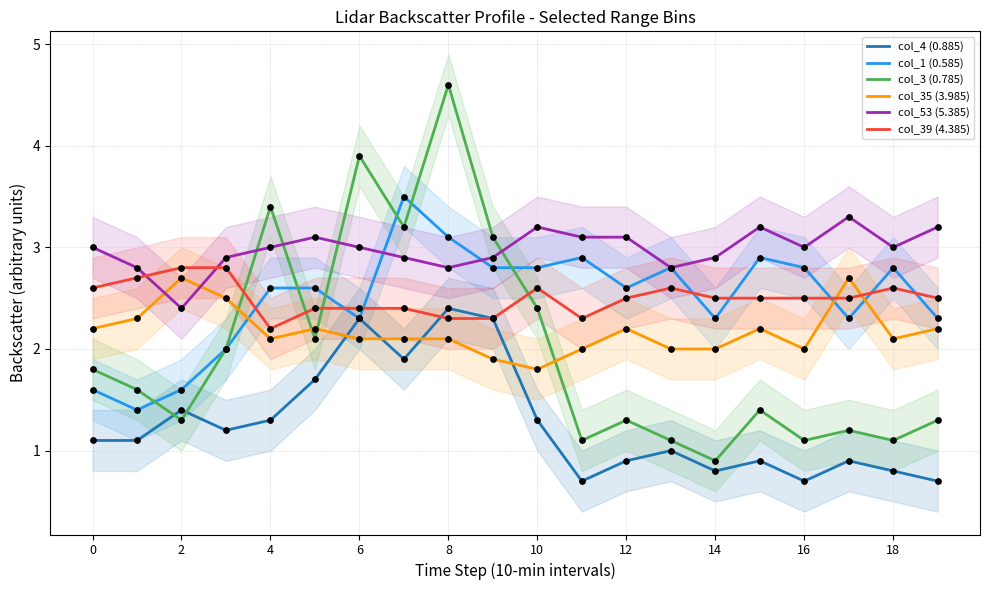

Which series contains the highest Y value?

col_3 (0.785)